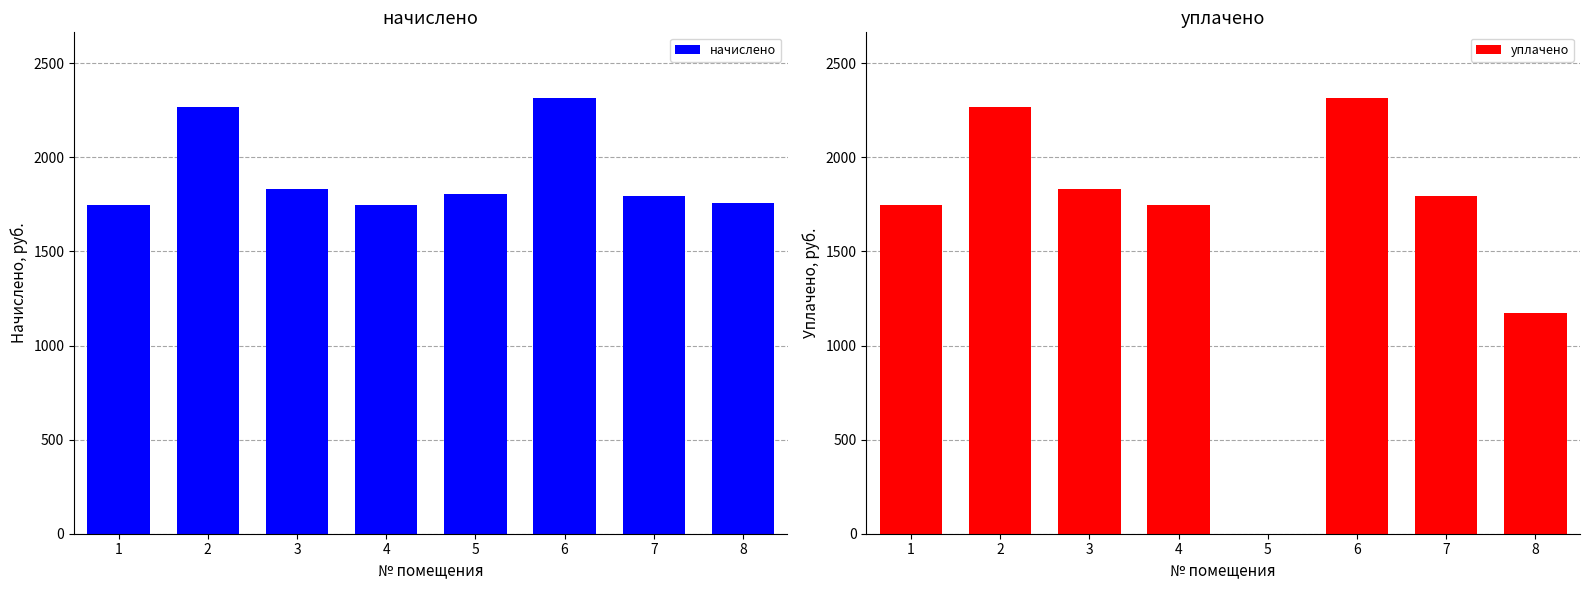

List the series in order of their peak value, highest first.

начислено, уплачено